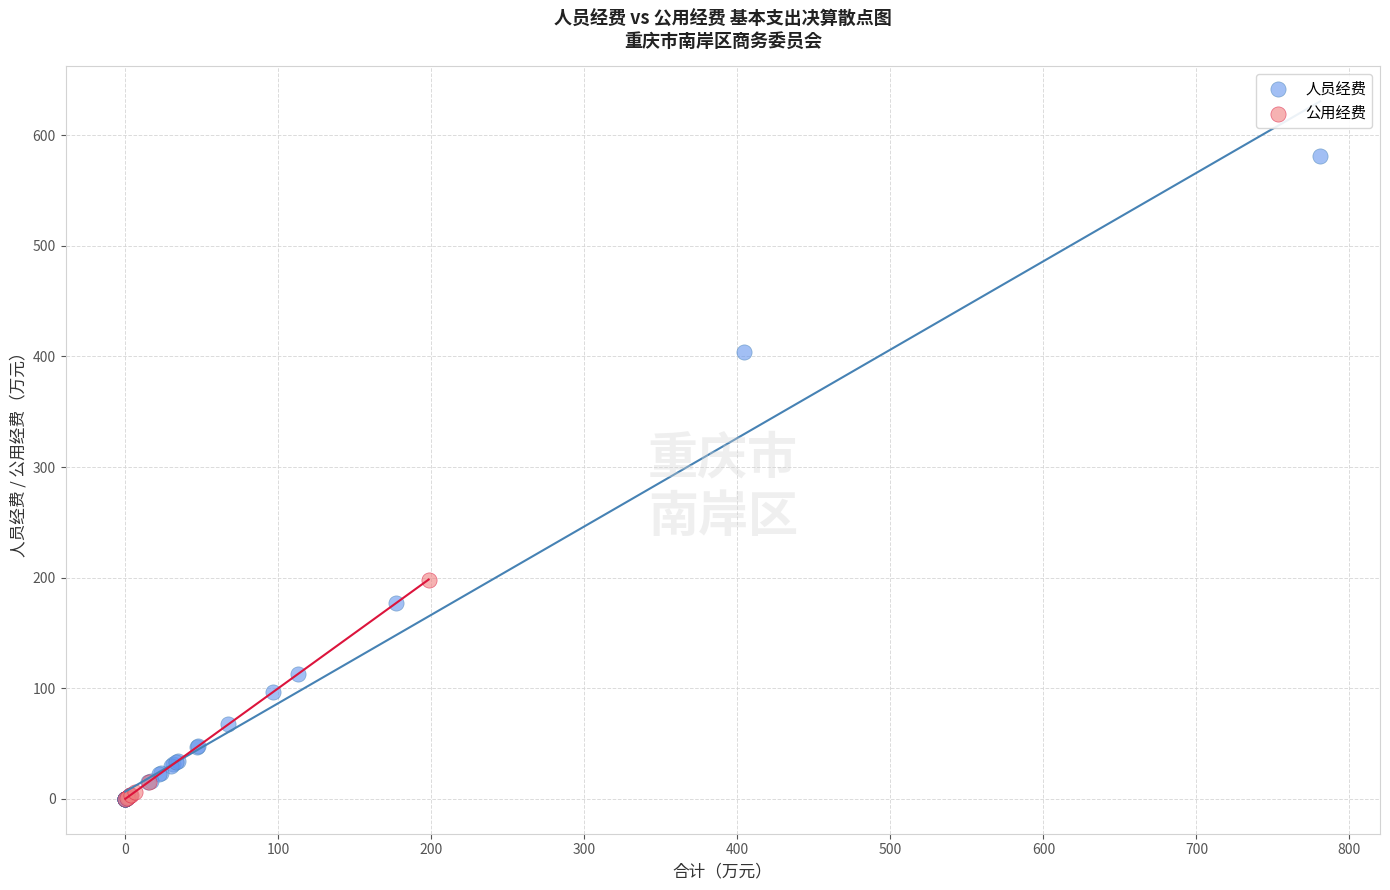

Which series has the widest spread of Y values?

人员经费